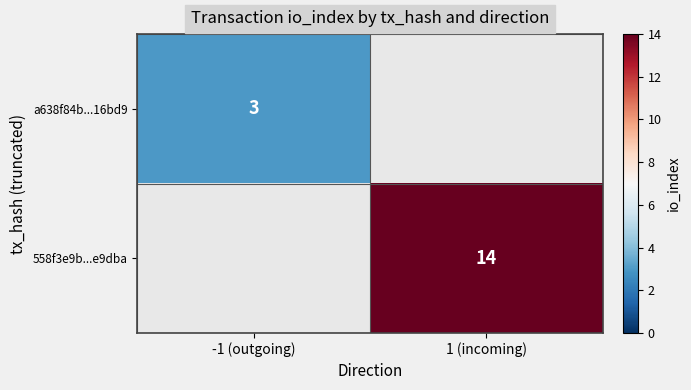

Is the value of 558f3e9b...e9dba at 1 (incoming) greater than the value of a638f84b...16bd9 at -1 (outgoing)?

Yes